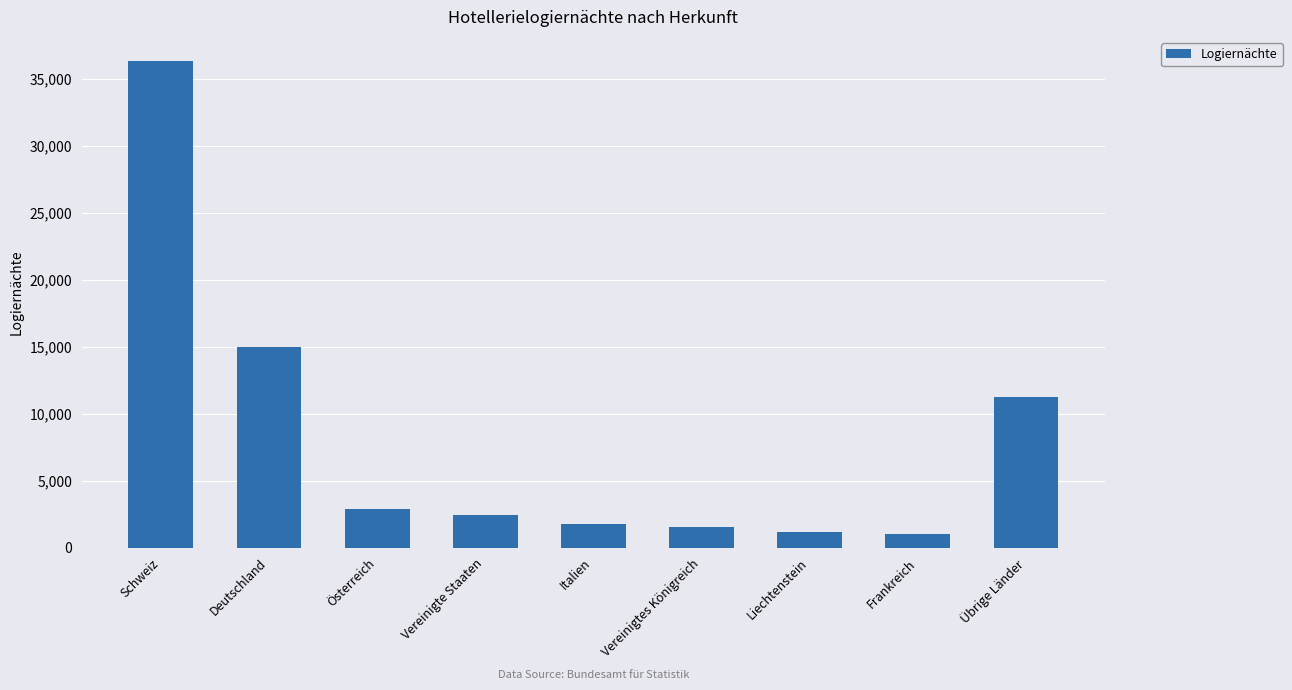

The chart shows a value of 3821 at Vereinigte Staaten. True or false?

False